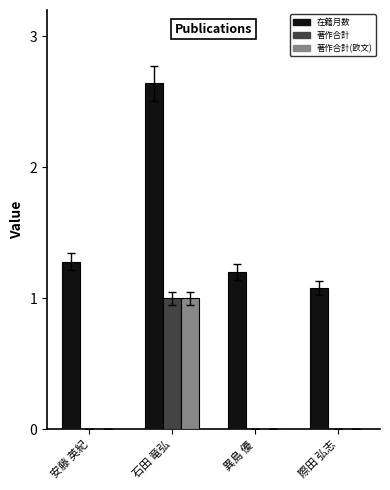

What is the total value across all series at 安藤 英紀?

1.3